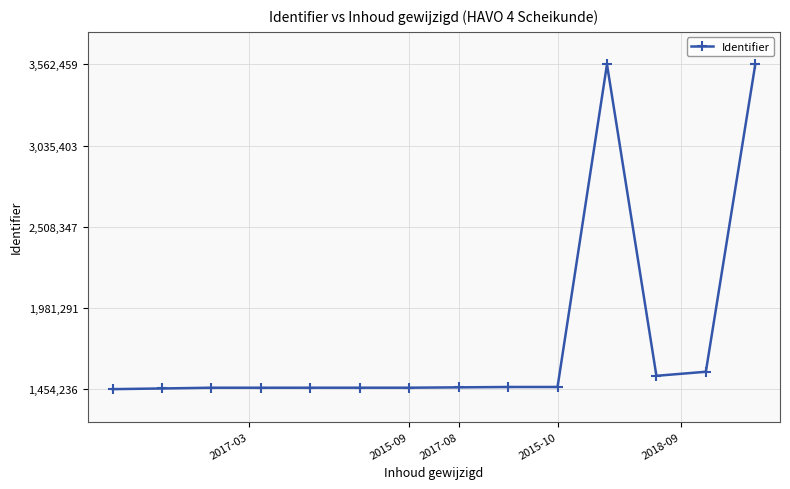

Is this an area chart (filled region under the line)?

No